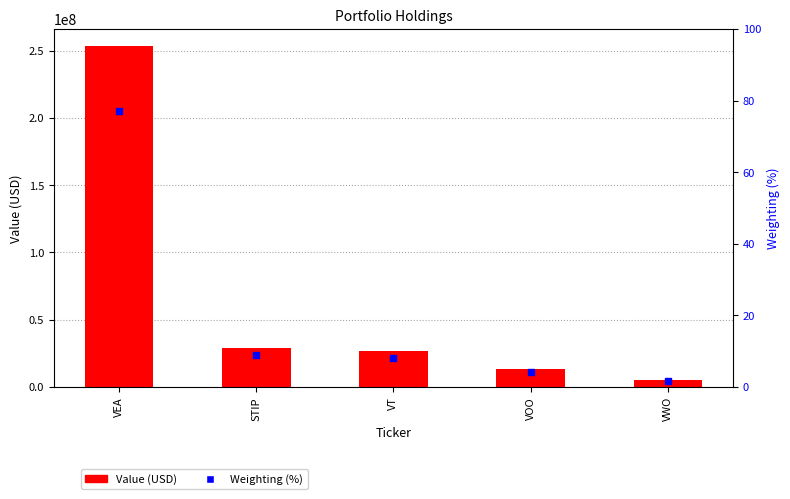

What is the total value across all series at VEA?

253513077.1